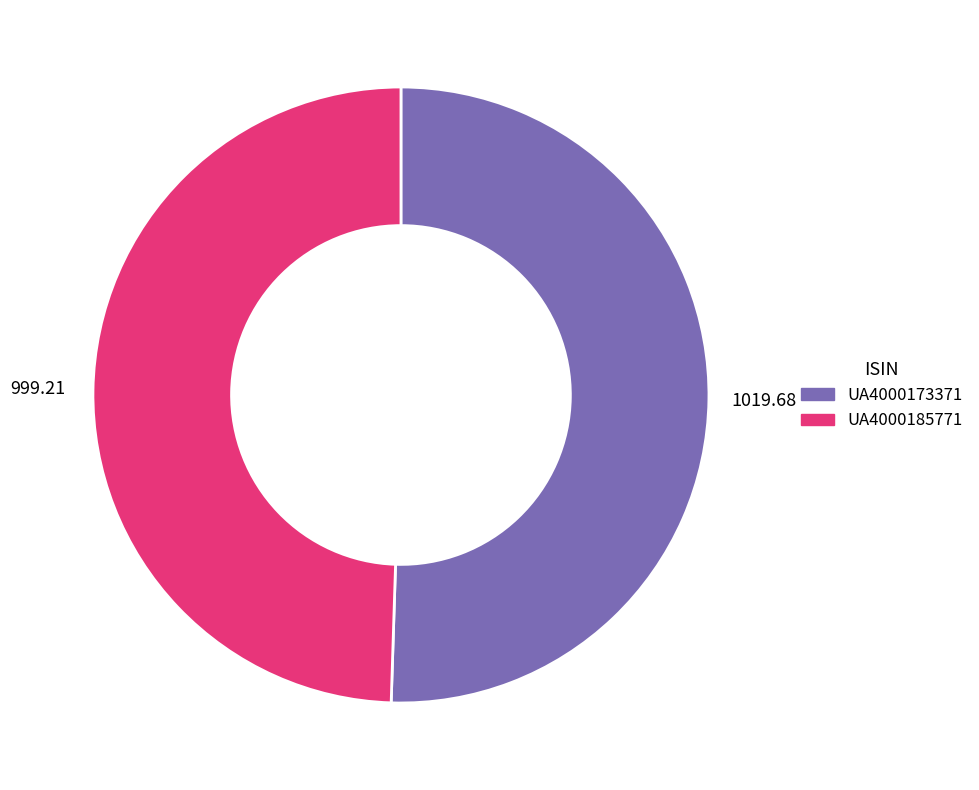

Does any single category account for the majority?

Yes